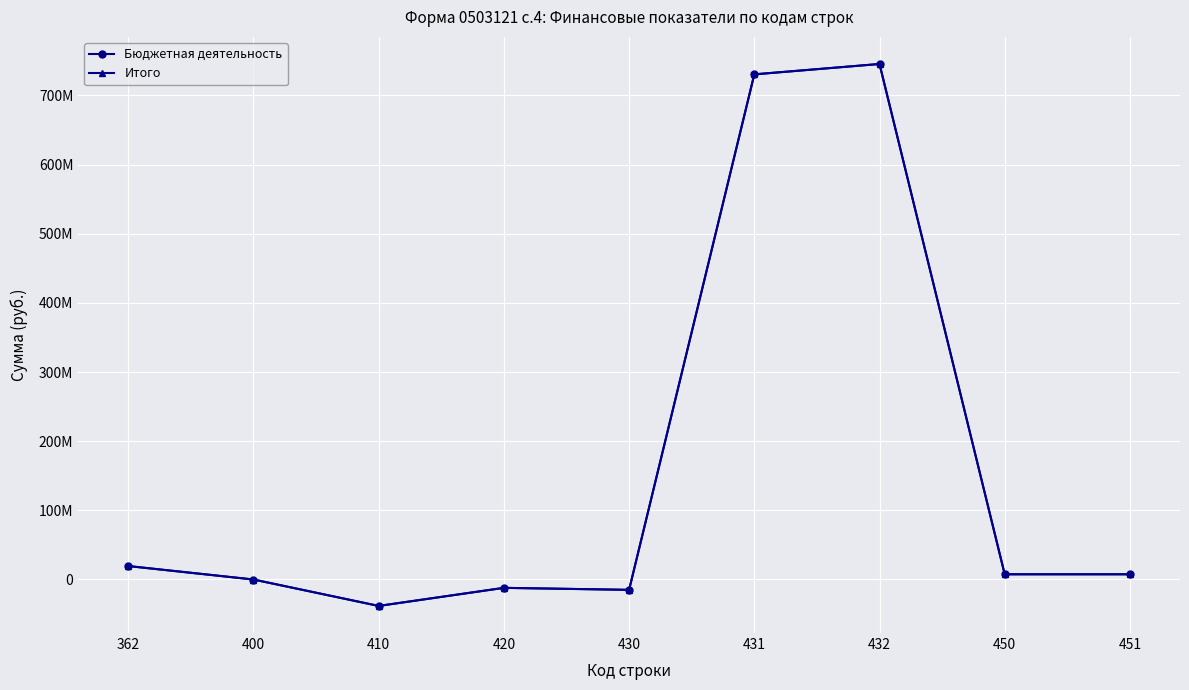

True or false: Бюджетная деятельность and Итого intersect in this chart.

False